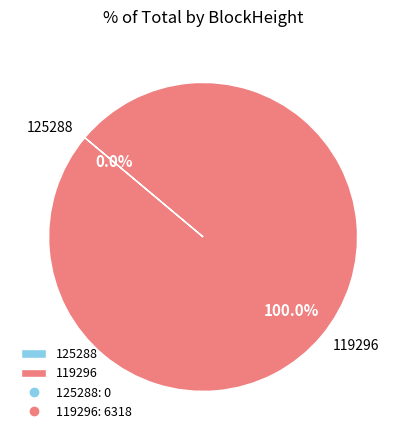

What percentage is NOT represented by 125288?

100.0%